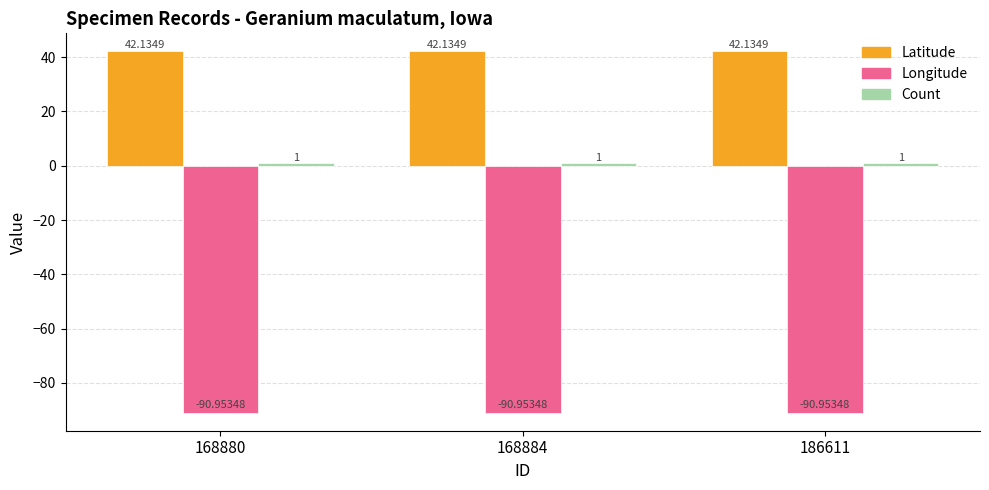

What is the value of the Latitude bar at the 1st from the left?

42.1